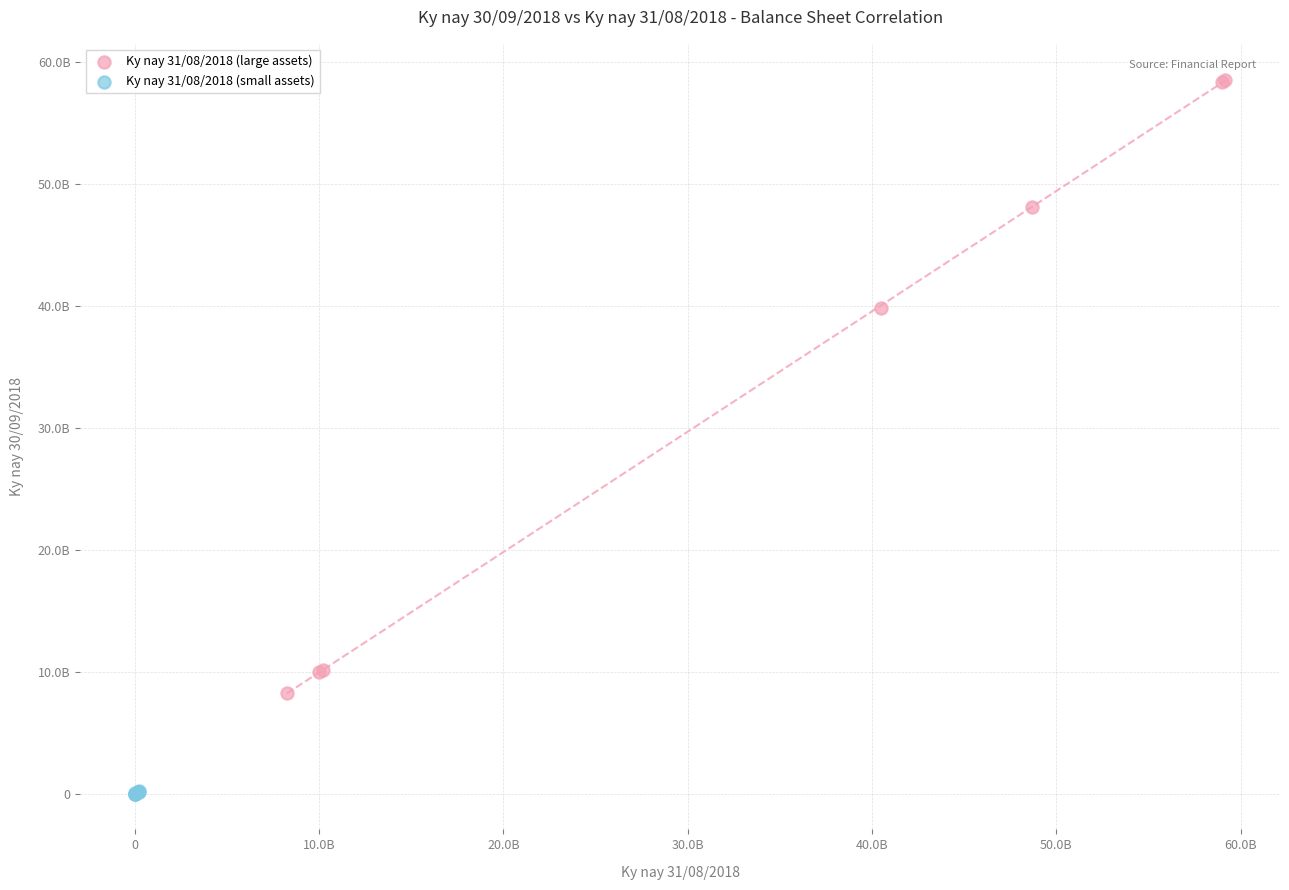

What are all the series names shown in the legend?

Ky nay 31/08/2018 (large assets), Ky nay 31/08/2018 (small assets)